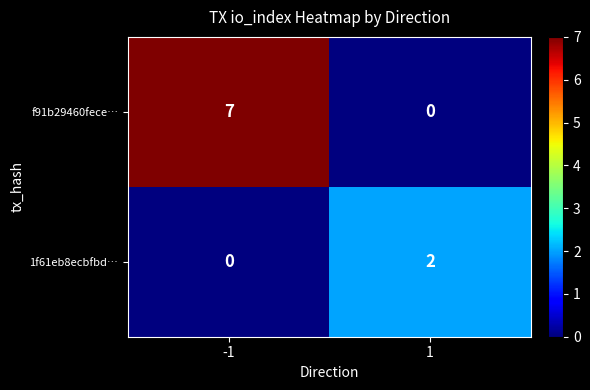

At how many categories does at least one series exceed 6?

1